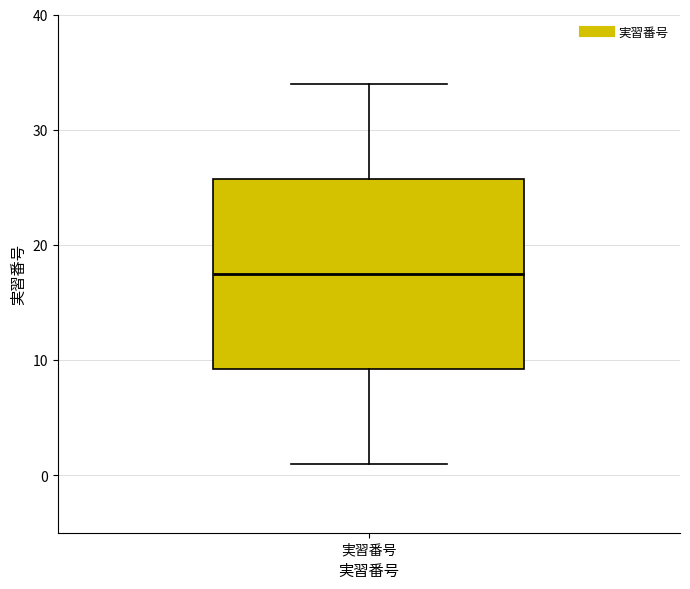

Read this box plot against the y-axis: the position of the median line, the range covered by the box, and the ends of both whiskers. The values are not printed on the chart, so give them approximately, as read against the axis.

median 18, box 9 to 26, whiskers 1 to 34